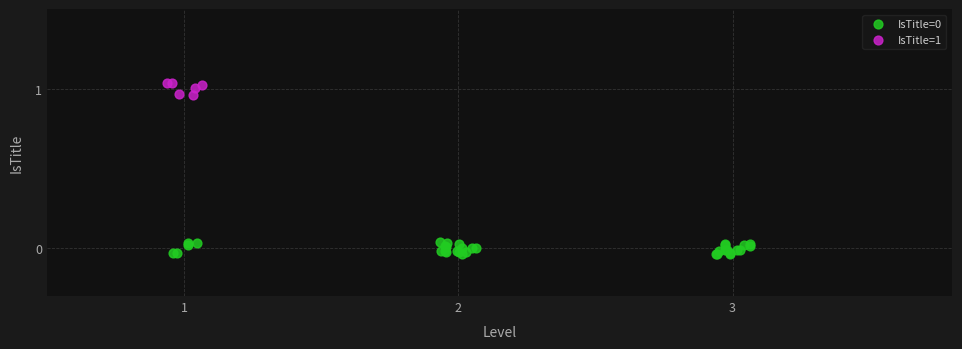

Which series reaches the maximum Y coordinate?

IsTitle=1